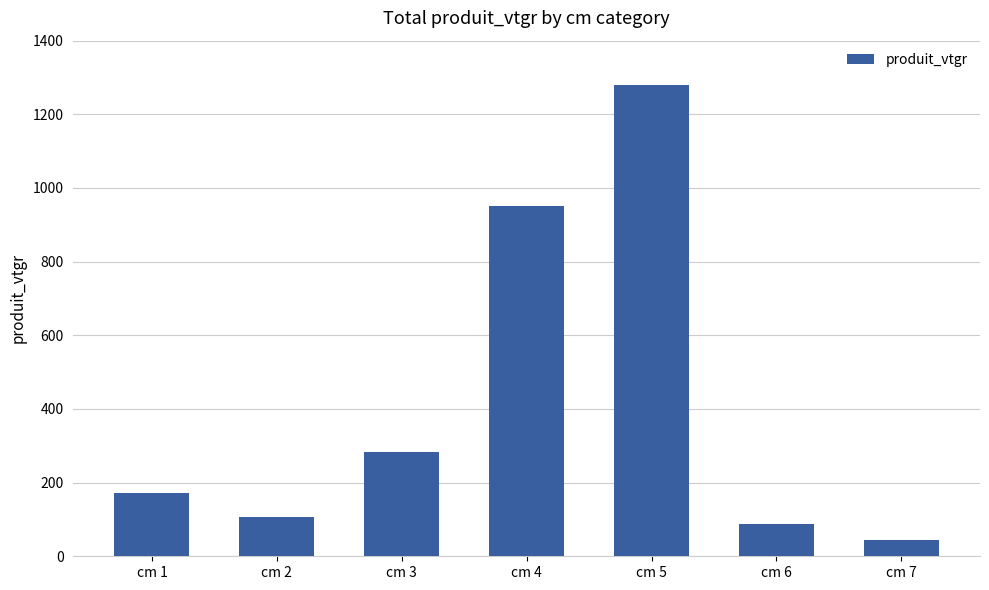

Is it true that the value at cm 5 is 2060.9?

False